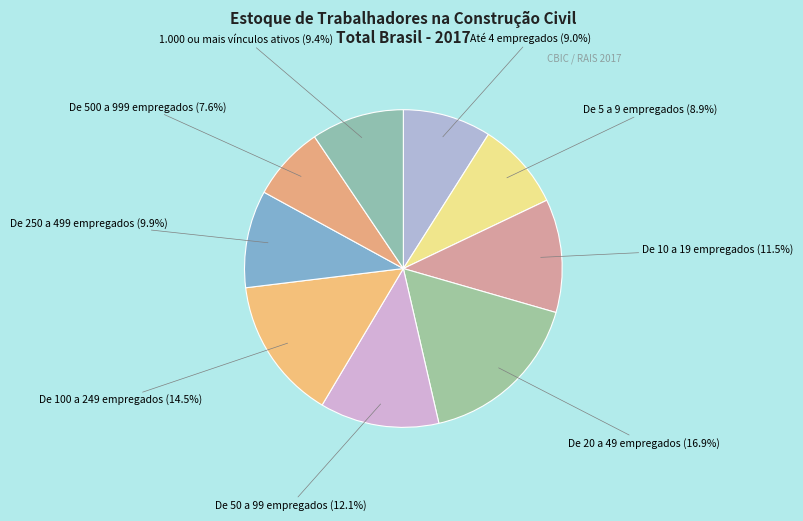

To the nearest percent, what is the difference between the largest and smallest slice percentages?

9%